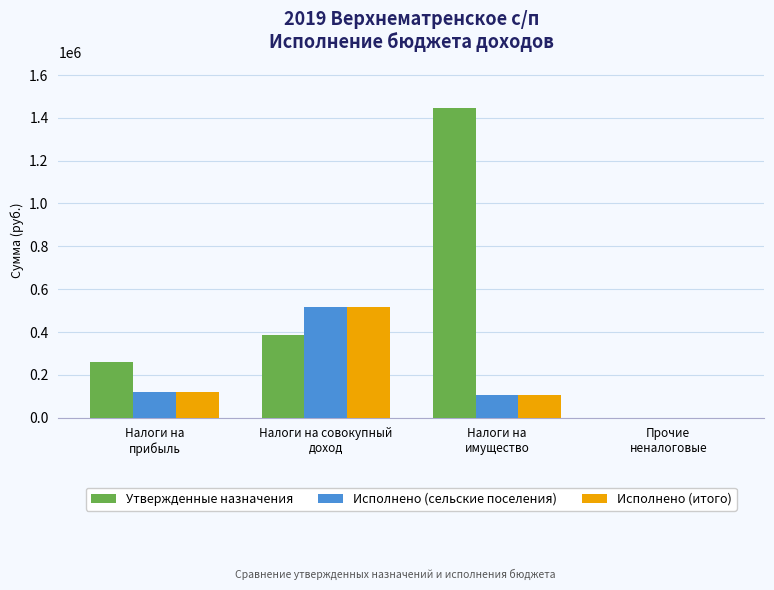

Is it true that Исполнено (сельские поселения) equals 103705.2 at Налоги на
имущество?

True